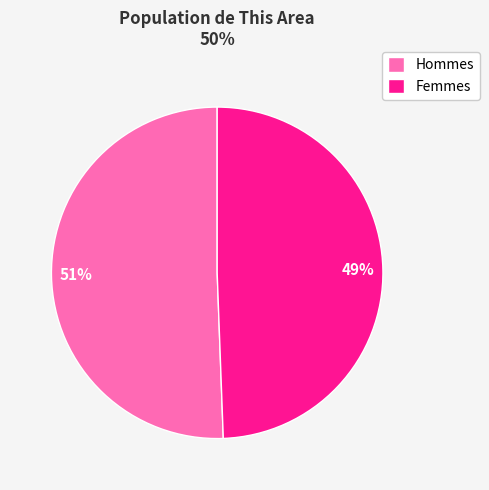

Do Femmes and Hommes together represent more than half of the pie?

Yes